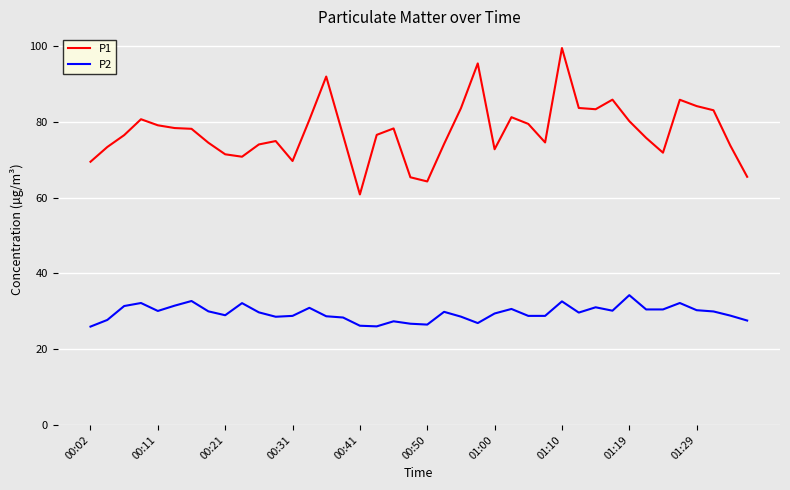

What is the difference between the second highest and second lowest values in the P1 series?

31.2